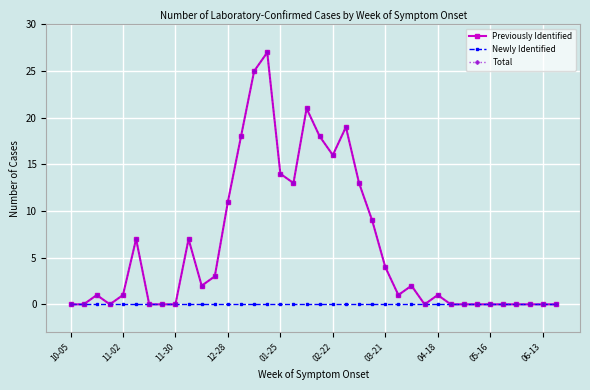

Does the chart have visible grid lines?

Yes